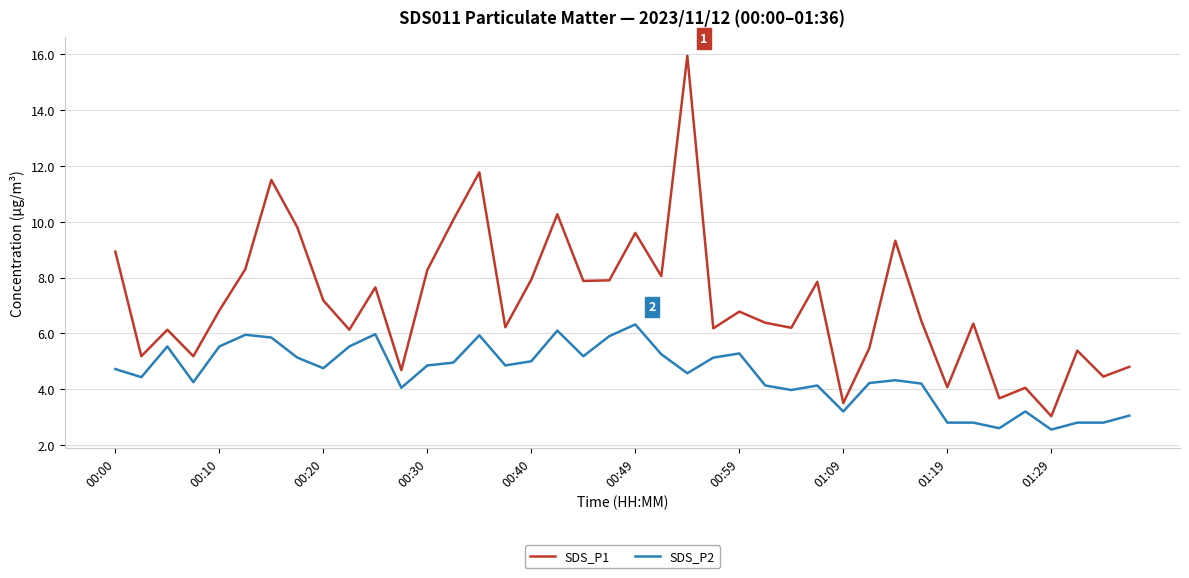

What is the average value of the SDS_P1 series?

7.1